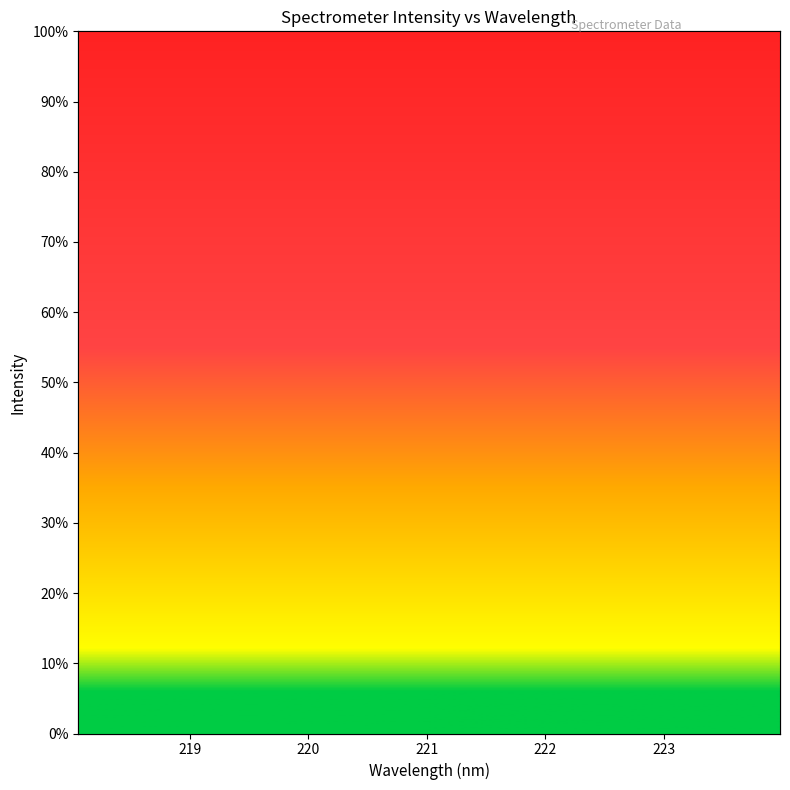

Count the number of categories in the chart.

32